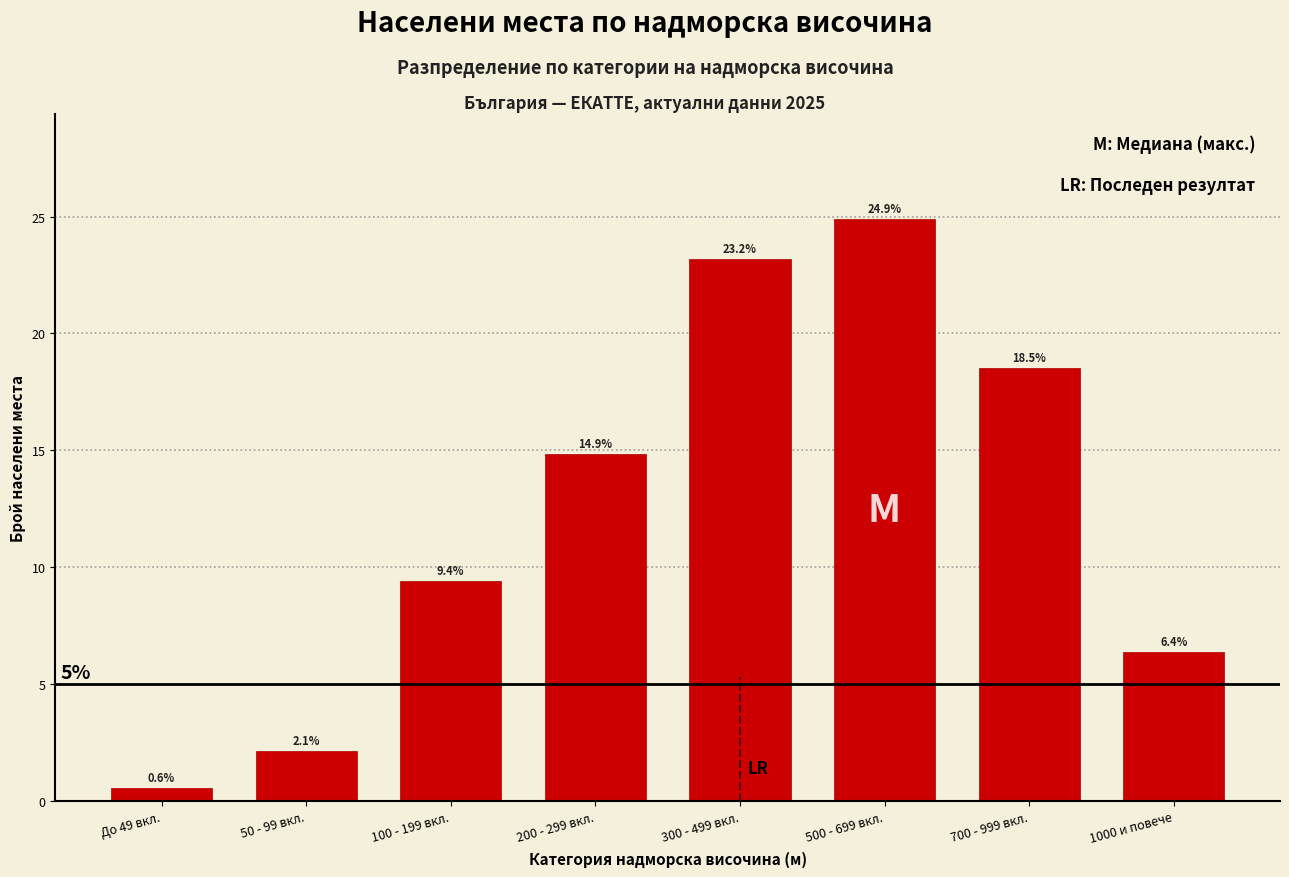

Reading left to right, what are all the values shown in this chart?

0.6	2.1	9.4	14.9	23.2	24.9	18.5	6.4